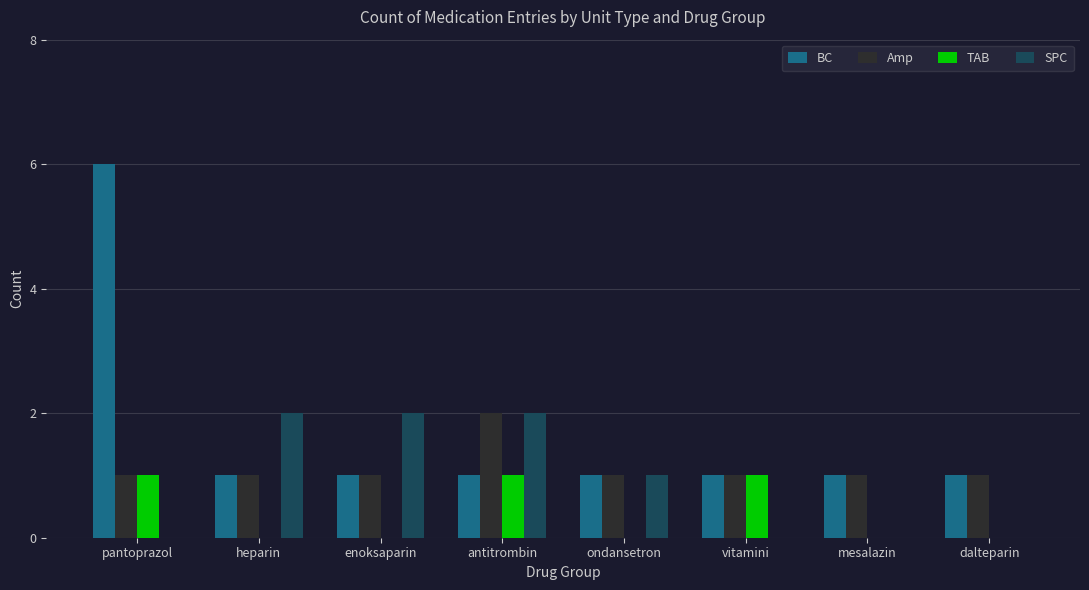

How many series are shown in this chart?

4